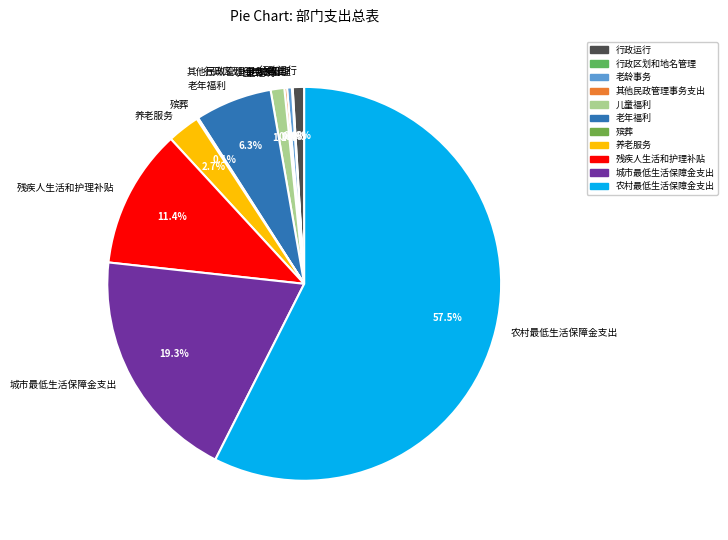

Combined, do 养老服务 and 儿童福利 account for over 50%?

No